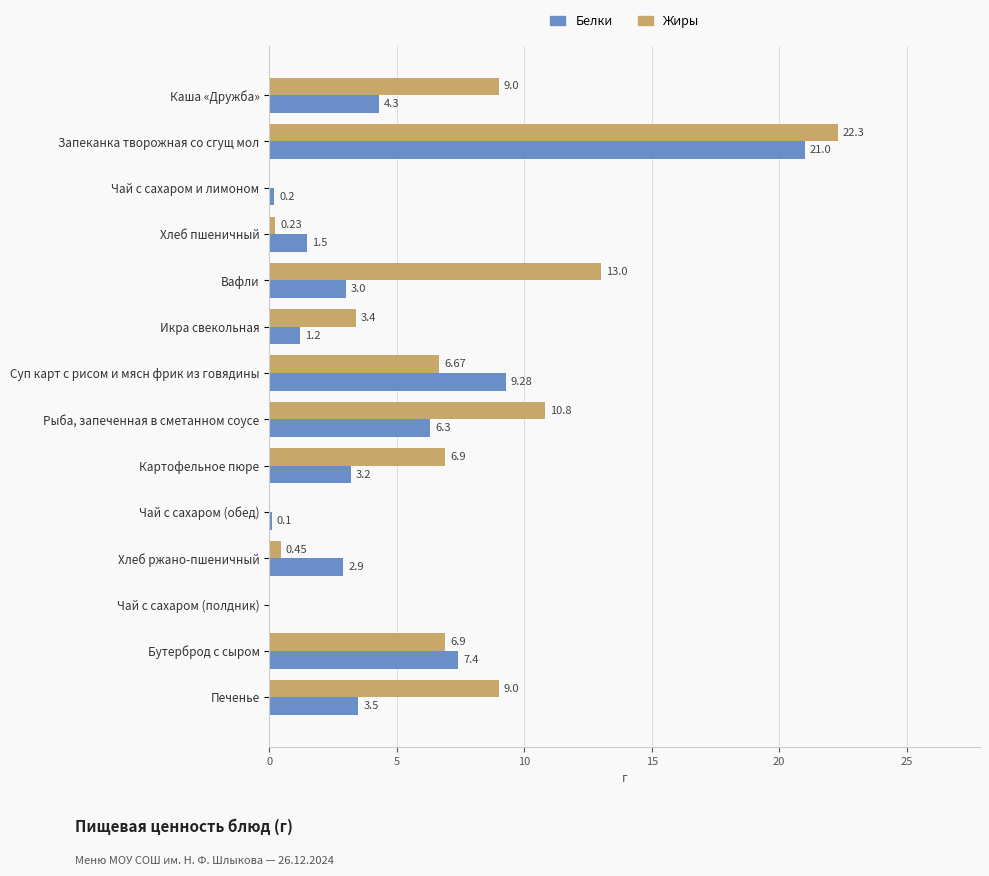

What is the sum of the Белки values at Чай с сахаром и лимоном and Суп карт с рисом и мясн фрик из говядины?

9.5